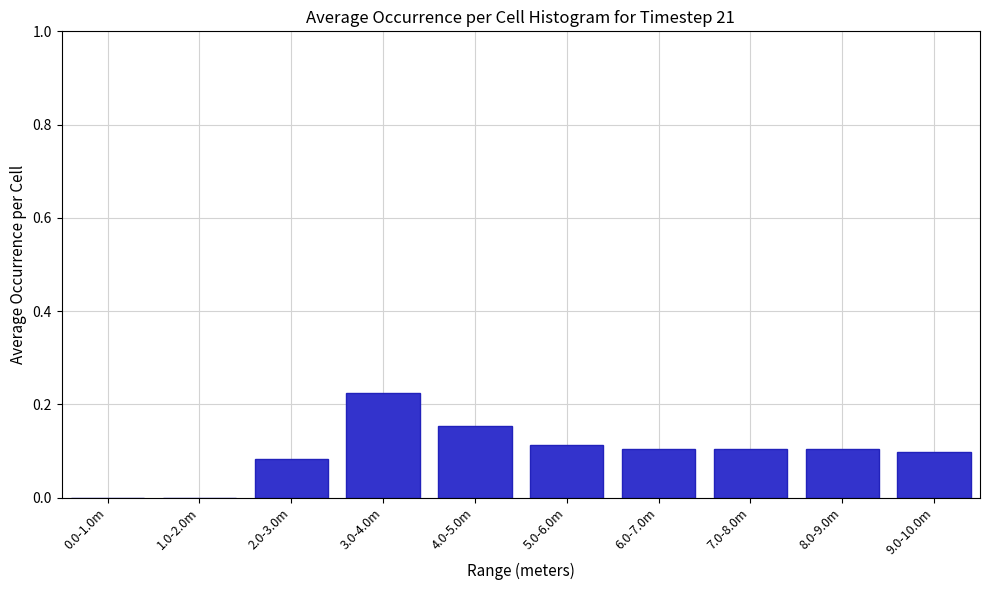

Between 8.0-9.0m and 2.0-3.0m, which is larger?

8.0-9.0m